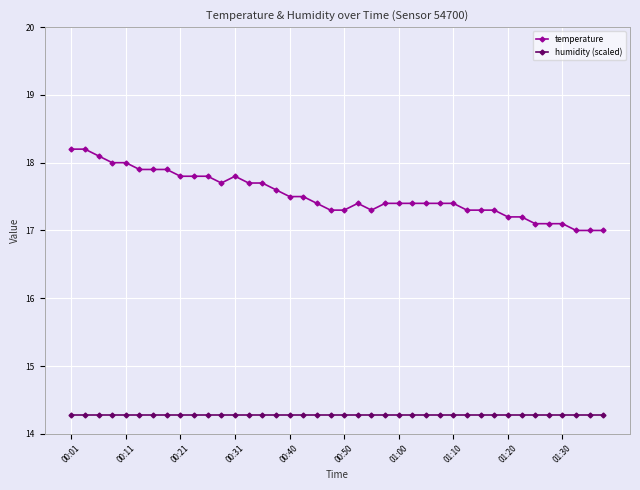

How many categories are shown in the chart?

40